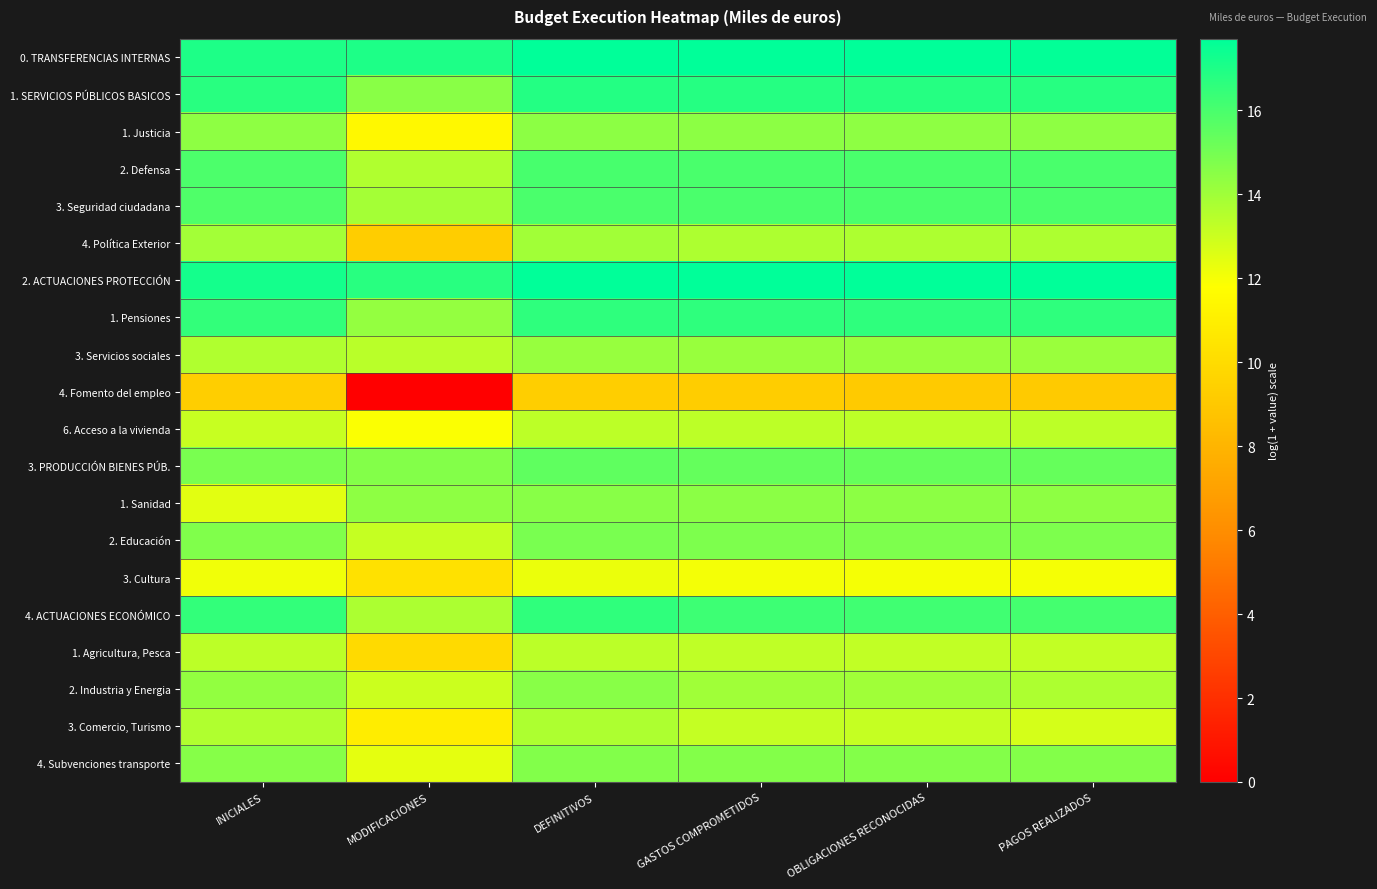

How many categories are shown in the chart?

6